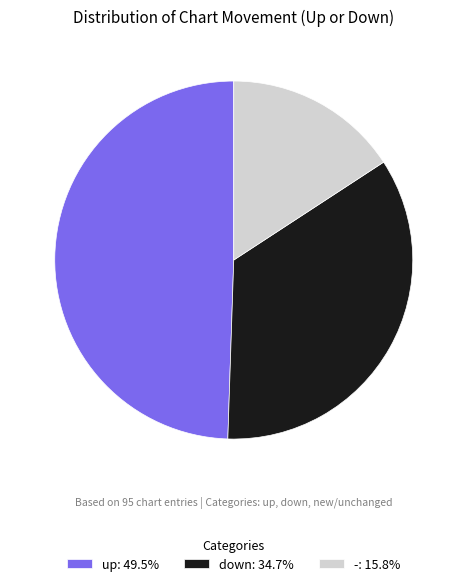

Rank the categories by value from highest to lowest.

up, down, -